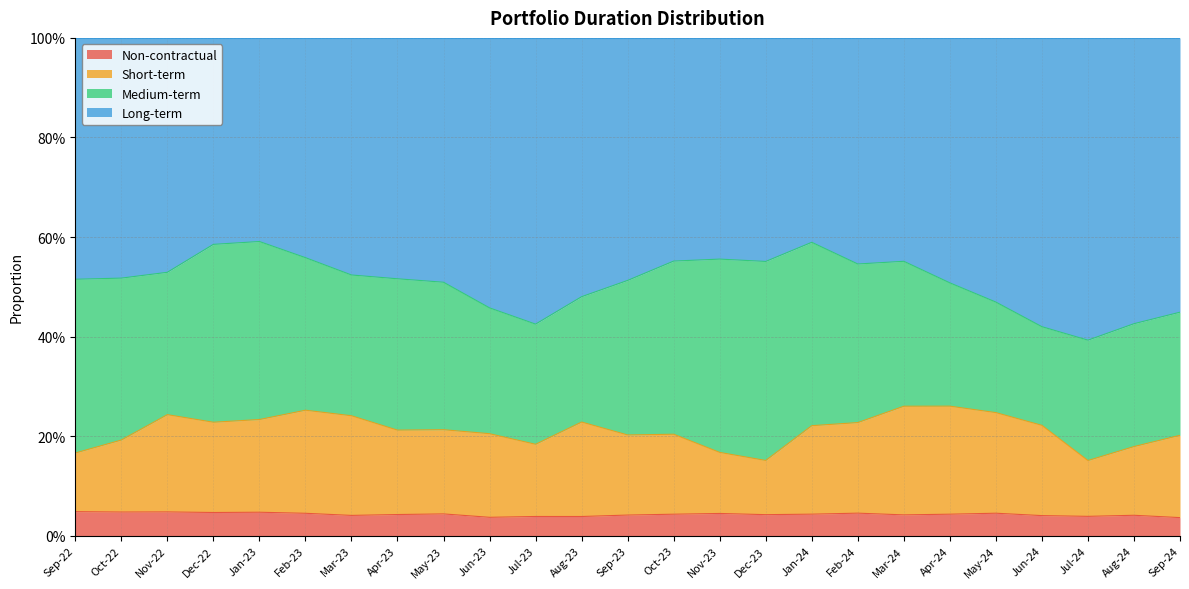

How many data points does each series have?

25